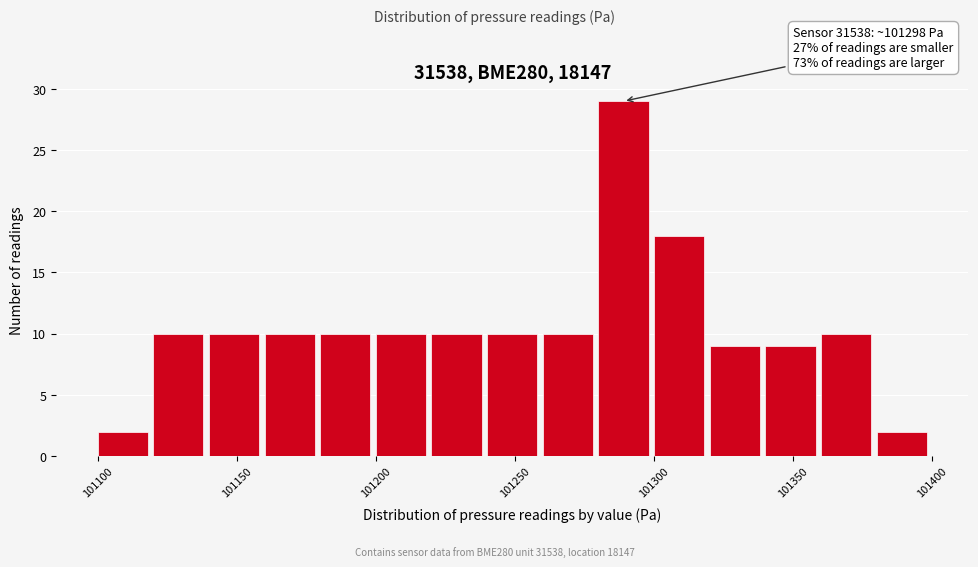

Over which range of the x-axis is the bar tallest?

101280 to 101300